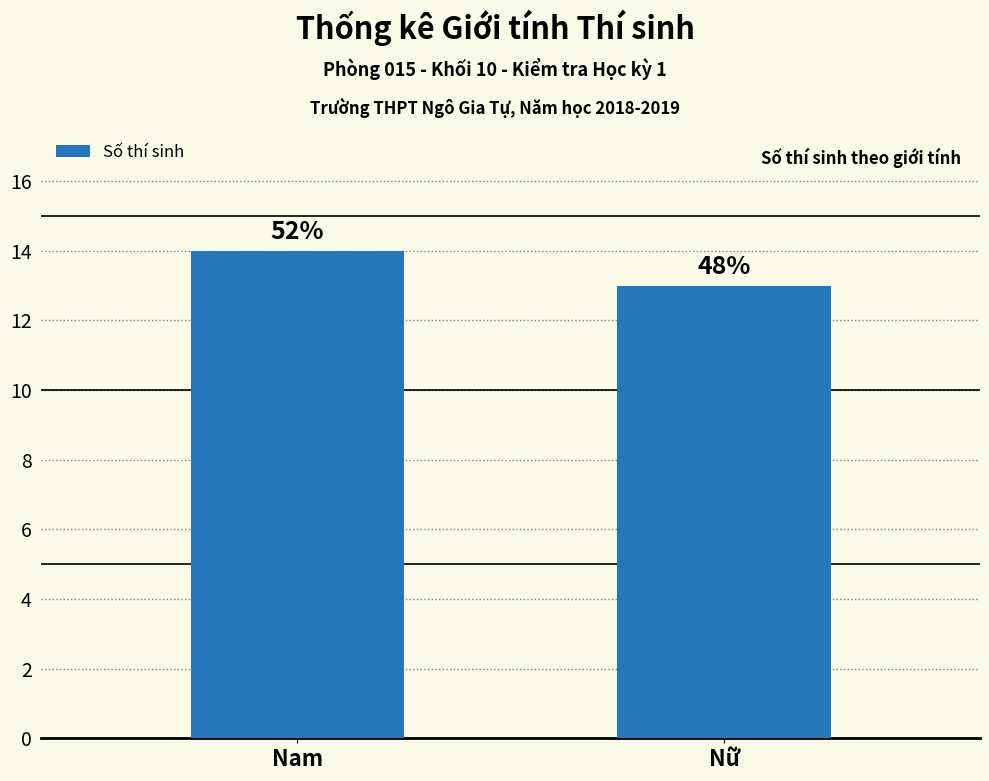

What position from the left is Nam?

1